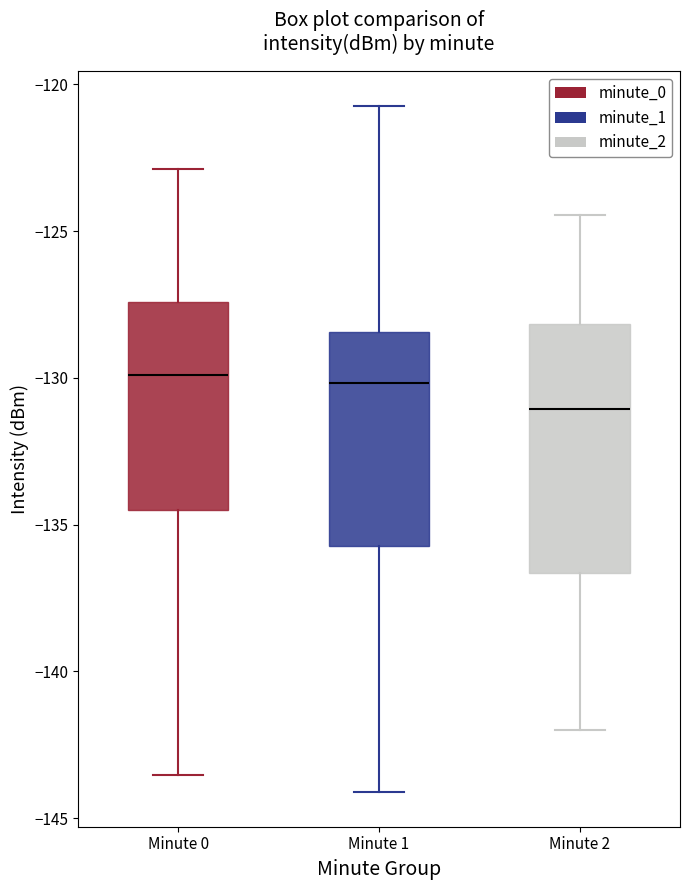

Reading left to right, read every box against the y-axis: the position of its median line, the range the box covers, and the ends of its whiskers. The values are not printed on the chart, so give them approximately, as read against the axis.

Minute 0: median -130.0, box -134.5 to -127.5, whiskers -143.5 to -123.0
Minute 1: median -130.0, box -135.5 to -128.5, whiskers -144.0 to -120.5
Minute 2: median -131.0, box -136.5 to -128.0, whiskers -142.0 to -124.5